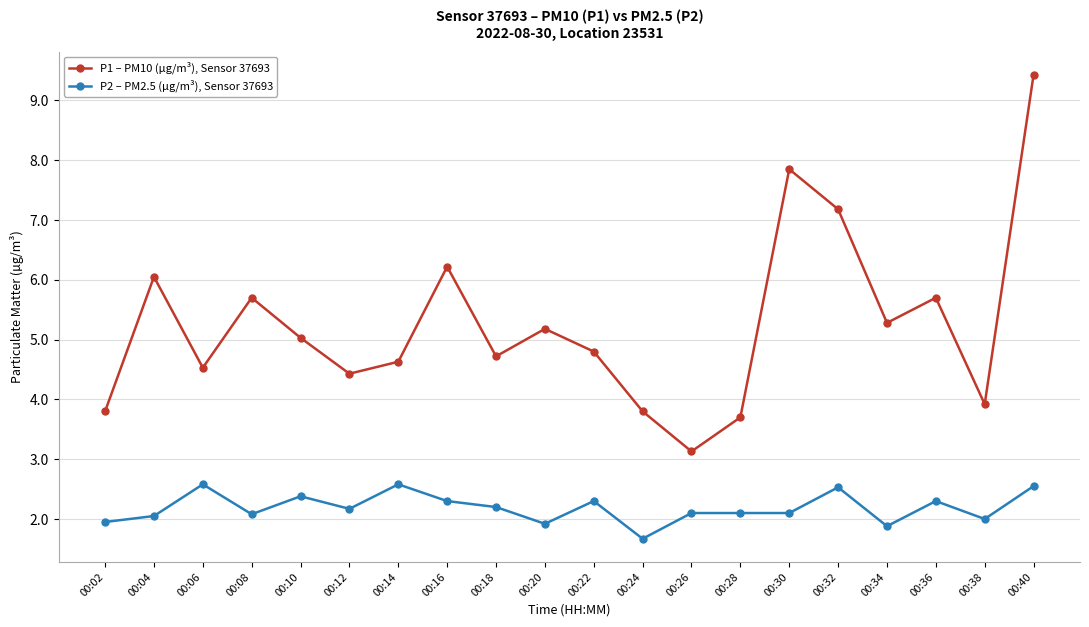

Which series has the widest spread of values?

P1 – PM10 (µg/m³), Sensor 37693